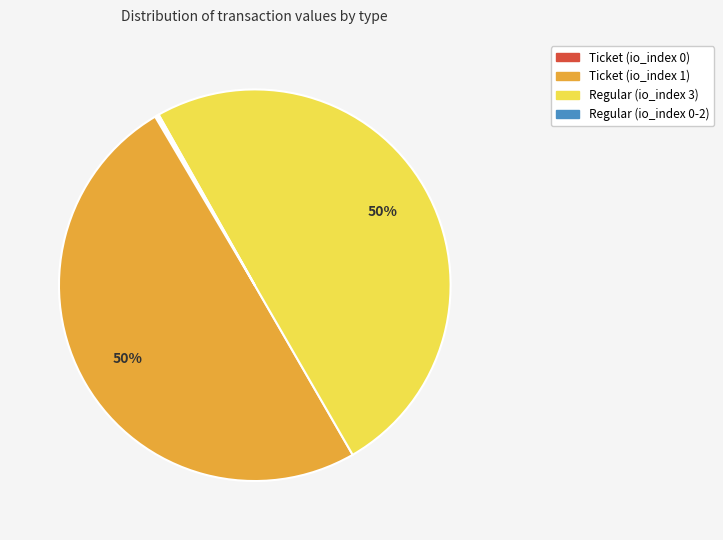

To the nearest percent, what is the difference between the largest and smallest slice percentages?

50%